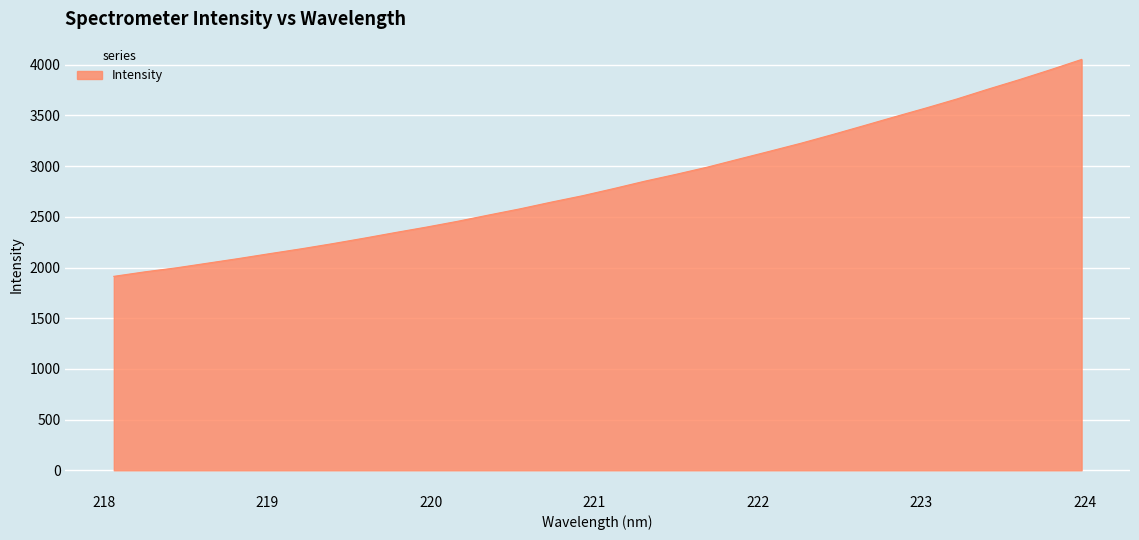

What is the smallest value displayed?

1913.2